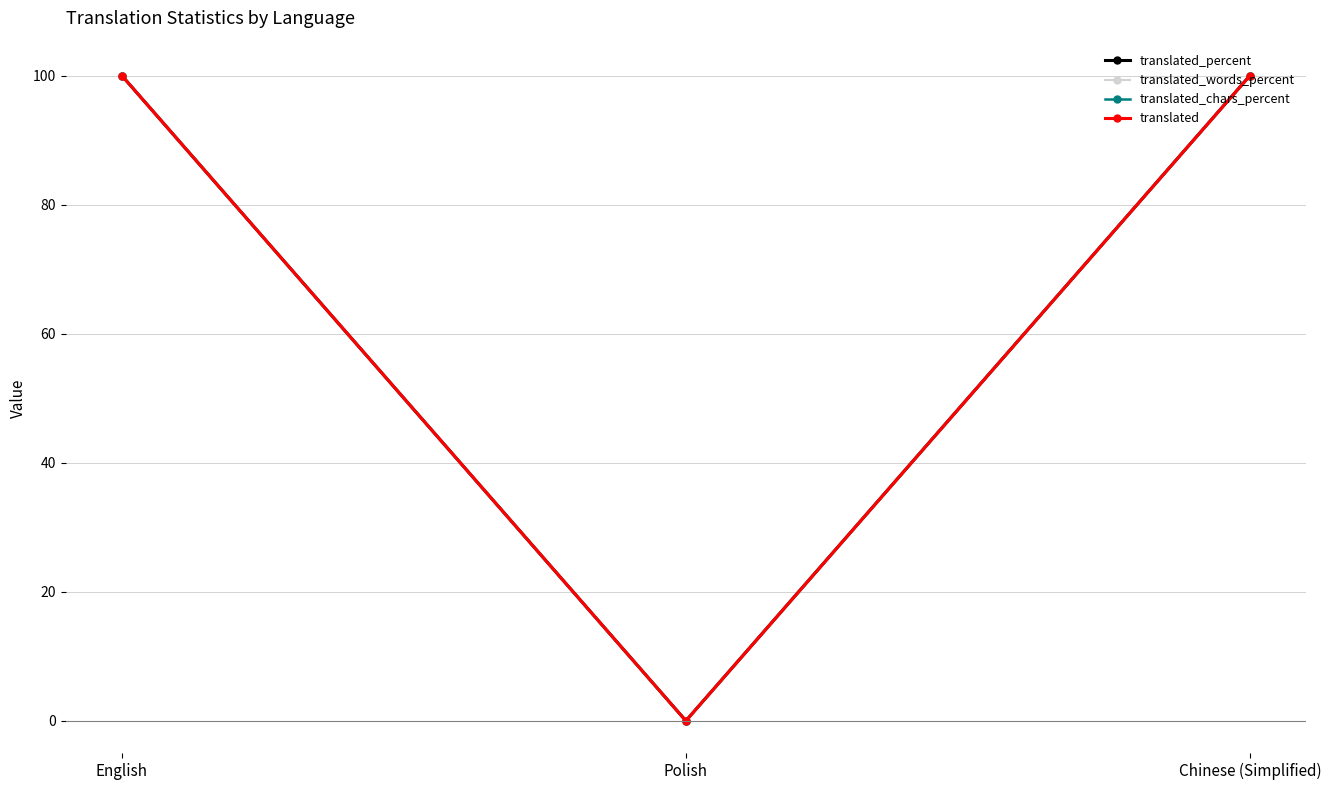

Is this an area chart (filled region under the line)?

No